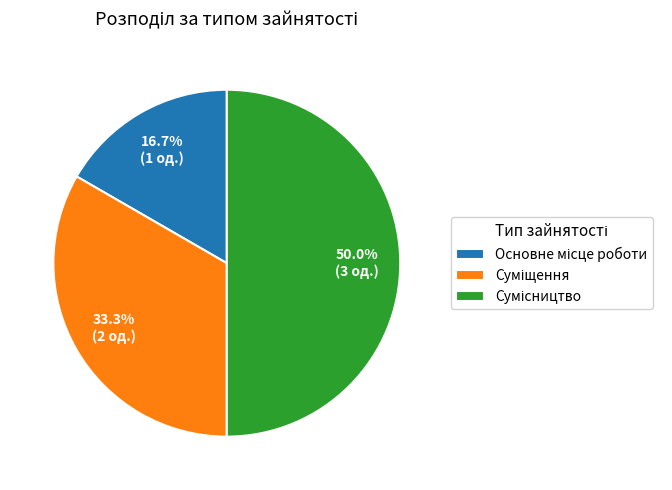

Does any single category account for the majority?

No